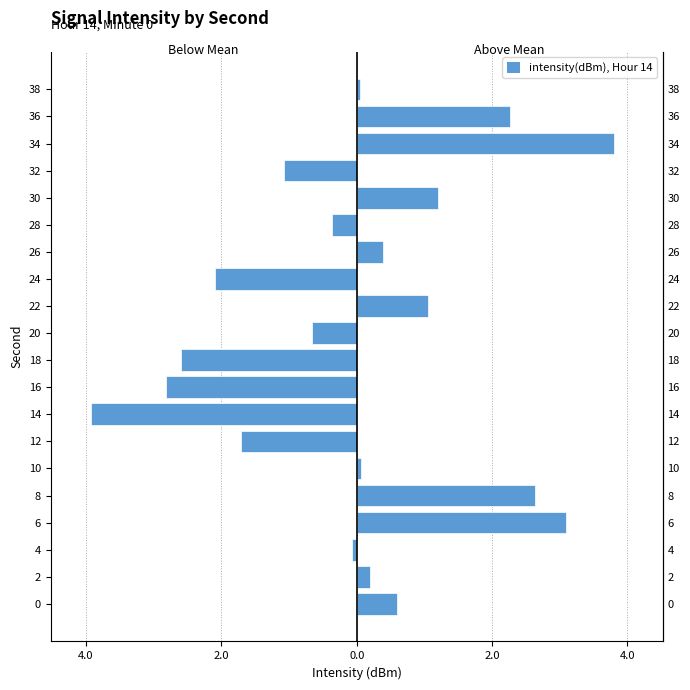

How many data points in Above Mean are above 0?

11